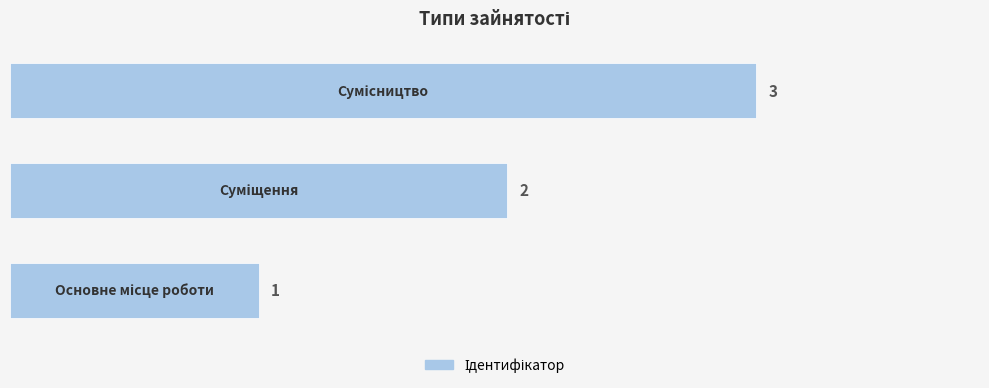

Does the chart contain any negative values?

No